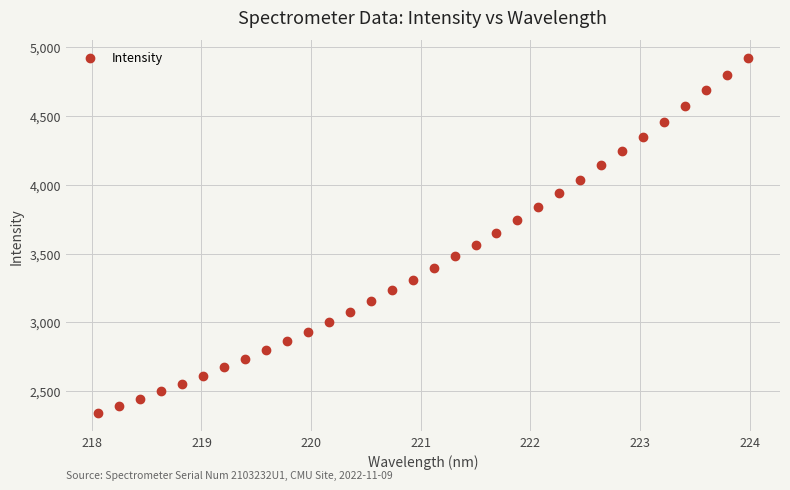

What is the range of X values (max minus min)?

5.9